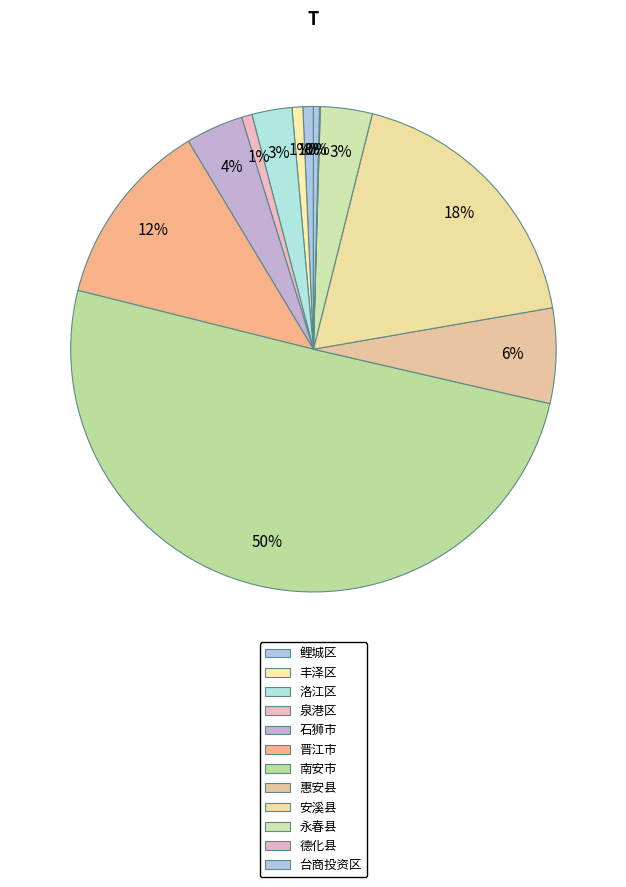

True or false: 德化县 accounts for 1% of the total.

False